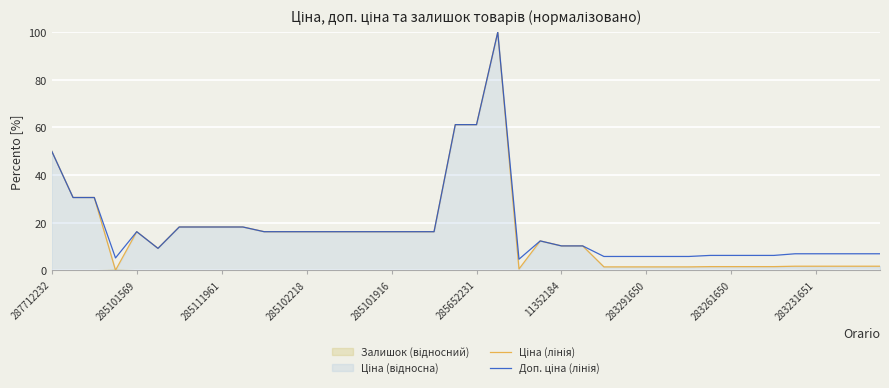

What is the difference between the Доп. ціна (лінія) values at 21 and 20?

38.8